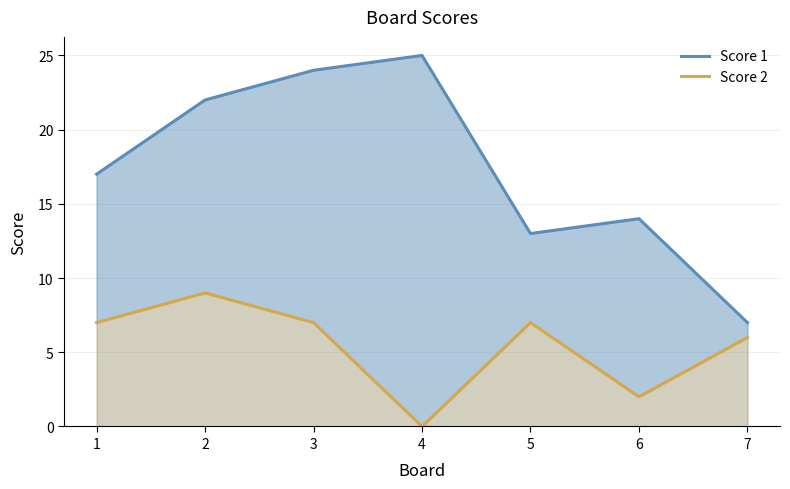

In Score 2, how many points are higher than both neighbors (excluding endpoints)?

2